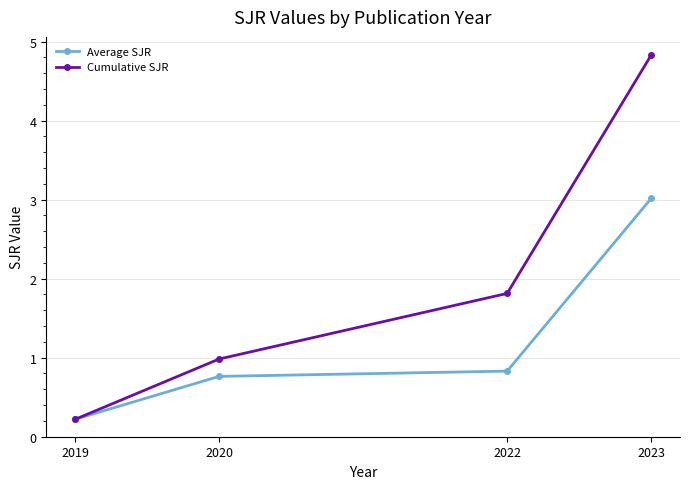

Which series has the largest range (max minus min)?

Cumulative SJR